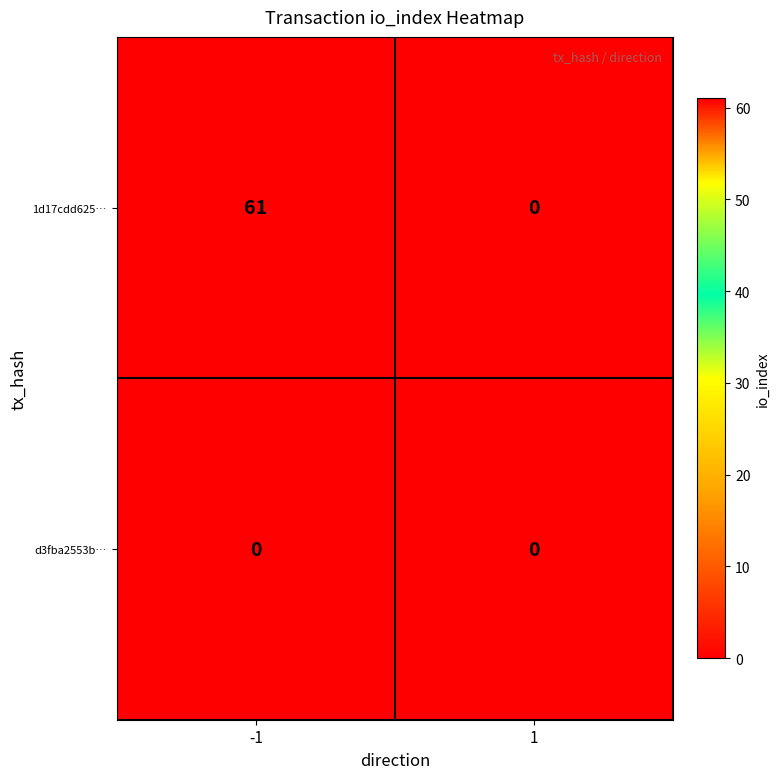

The value of d3fba2553b… at 1 is 0. True or false?

True